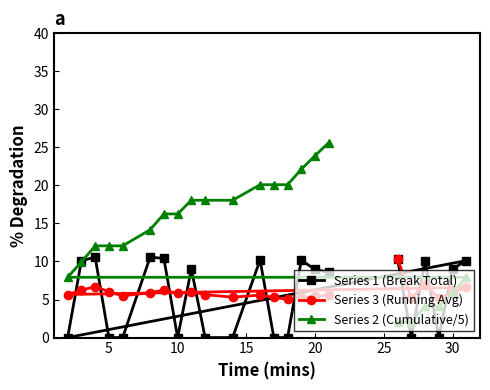

What is the maximum value for Series 1 (Break Total)?

10.6